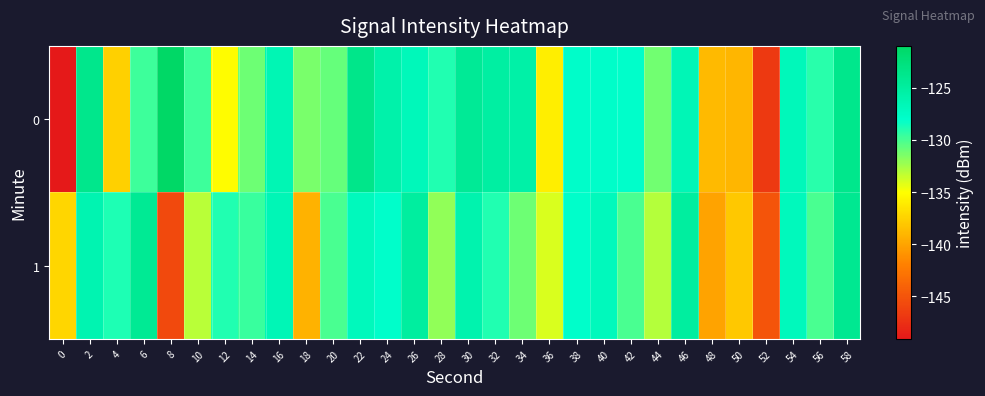

List the series in order of their peak value, highest first.

0, 1